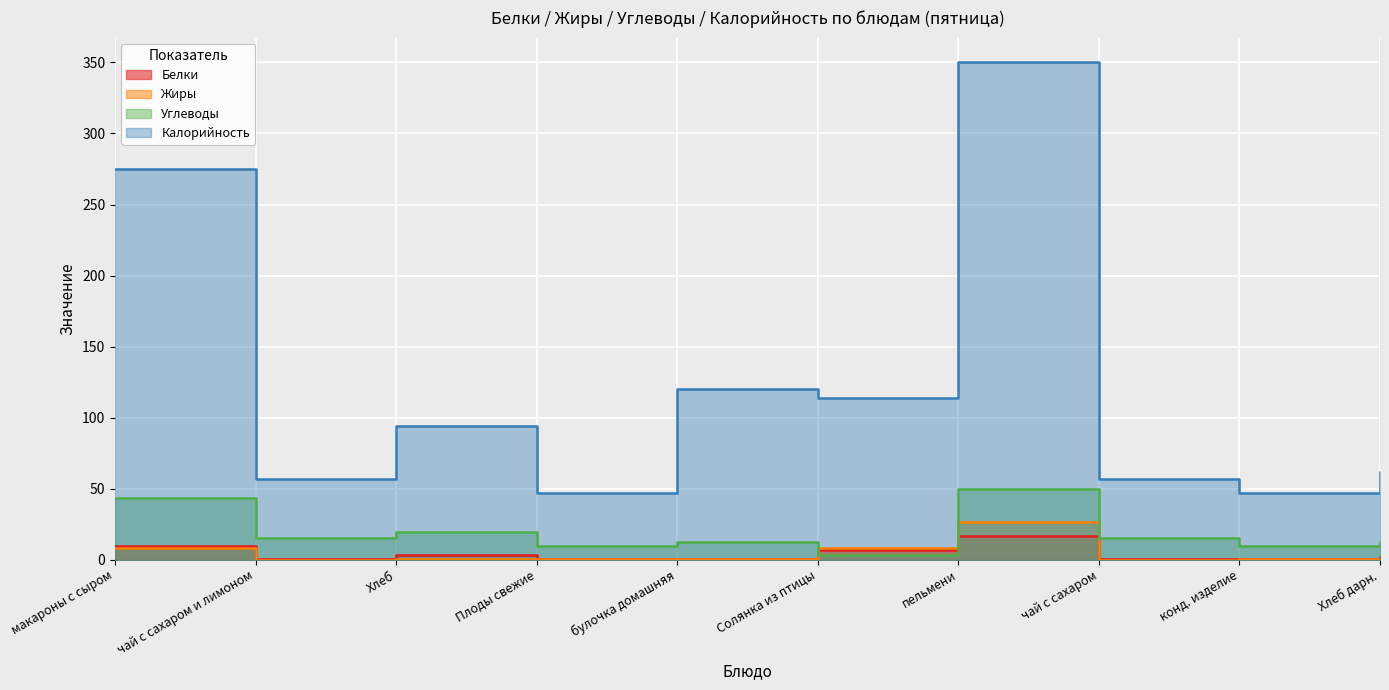

What is the lowest value of the Углеводы series?

3.1